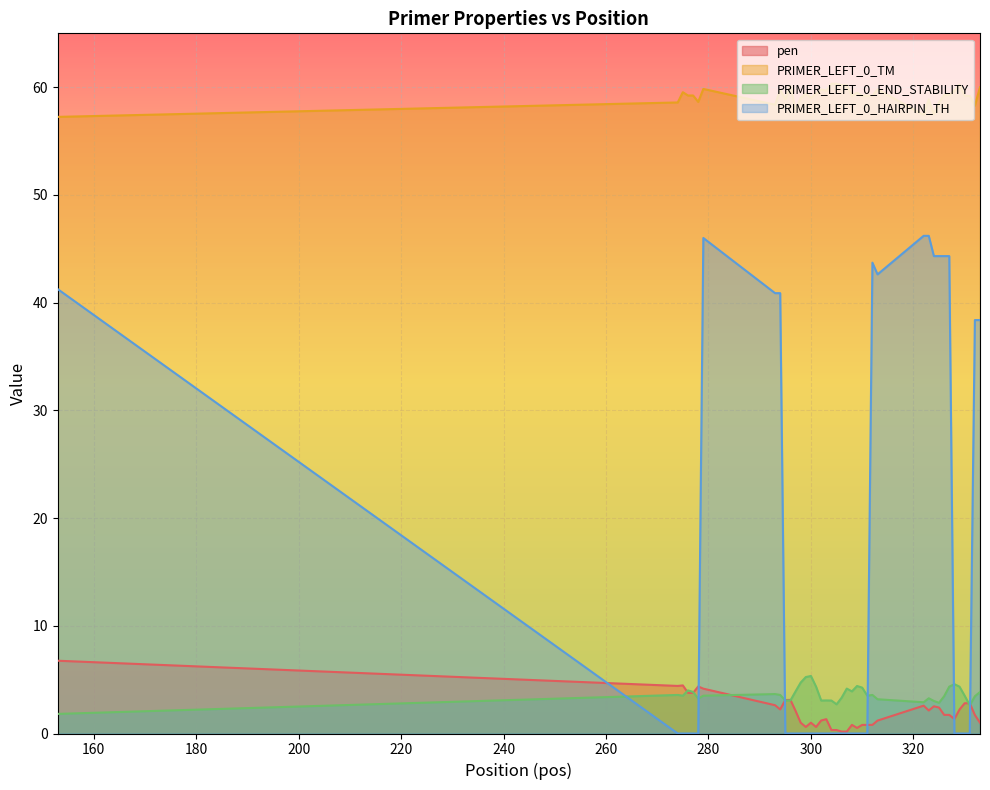

How many data points in PRIMER_LEFT_0_HAIRPIN_TH are above 0?

14